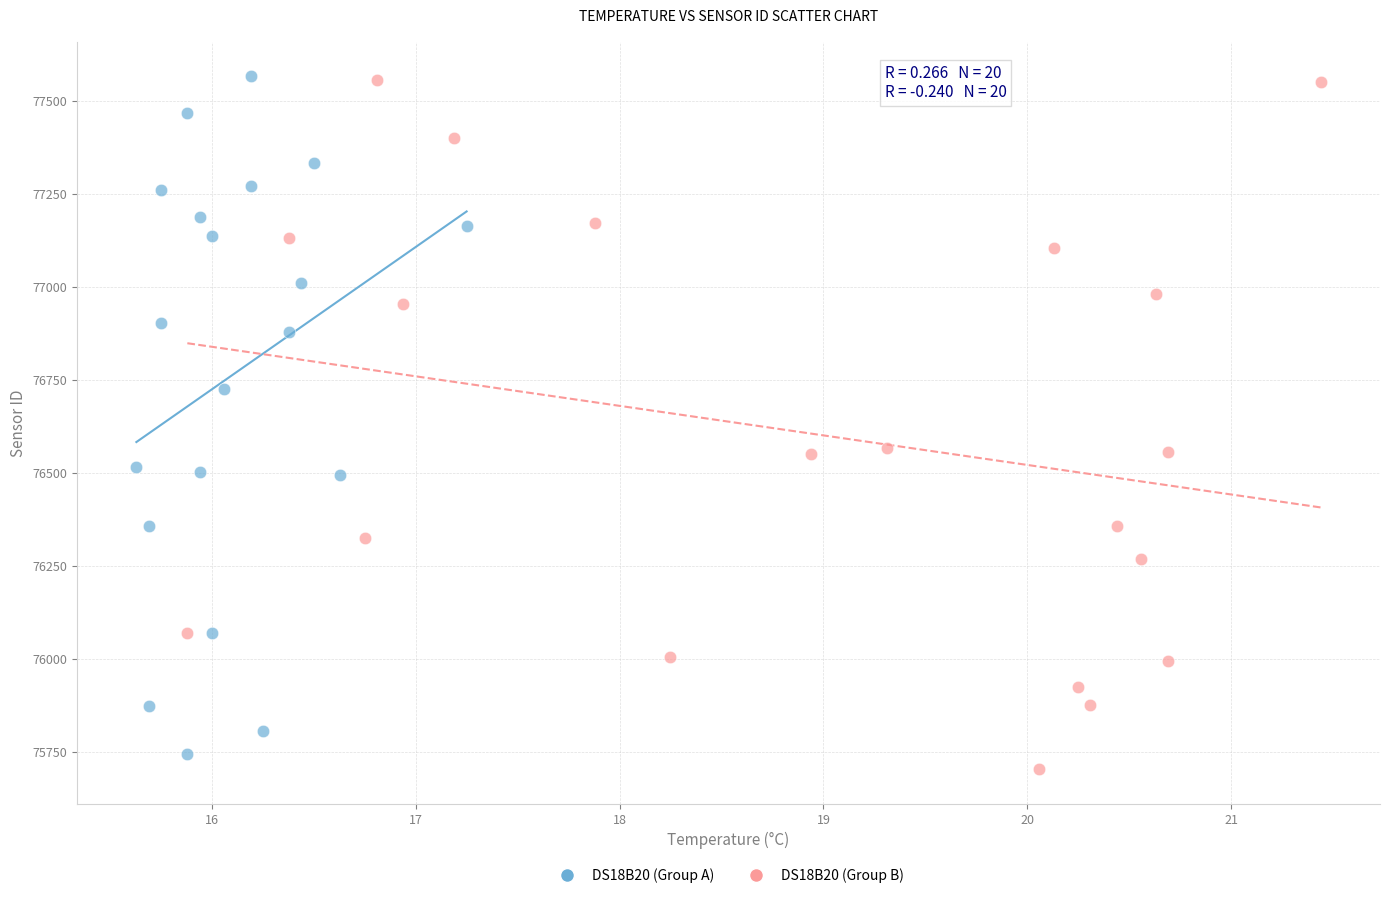

What are all the series names shown in the legend?

DS18B20 (Group A), DS18B20 (Group B)